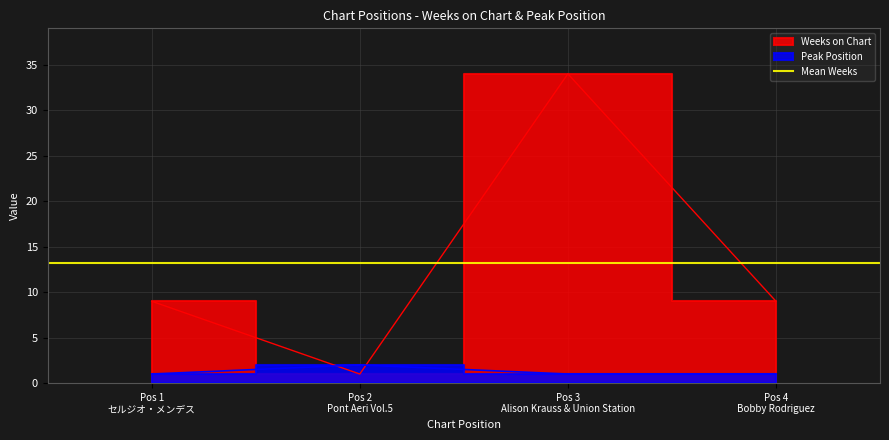

Which series changed the most between Pos 2 Pont Aeri Vol.5 and Pos 3 Alison Krauss & Union Station?

Weeks on Chart